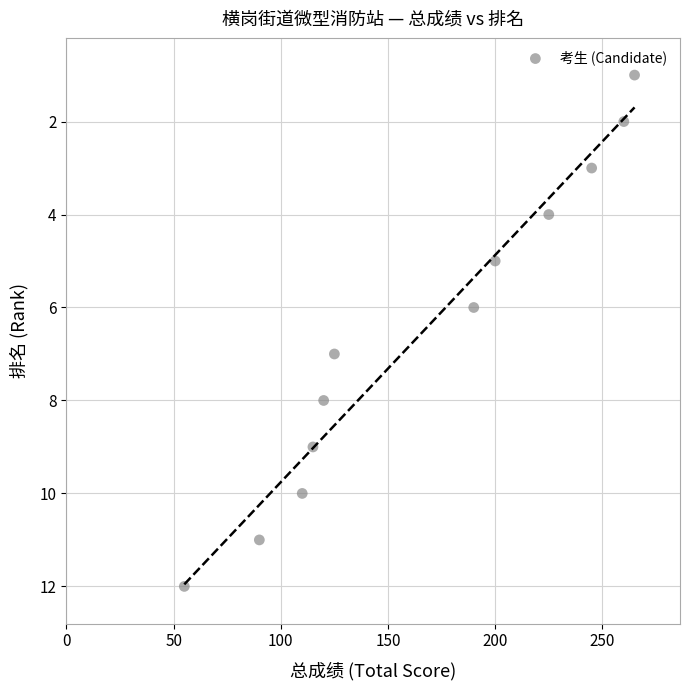

What is the average X value?

167